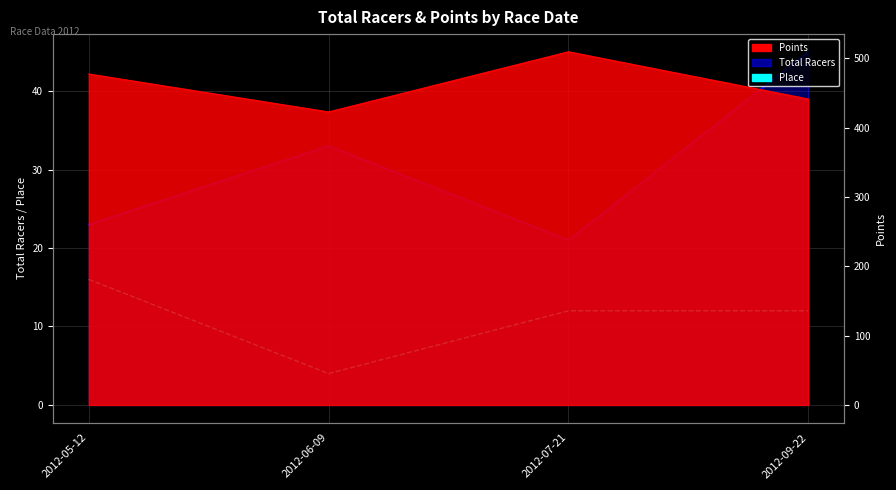

At which label is the value closest to 10?

2012-07-21